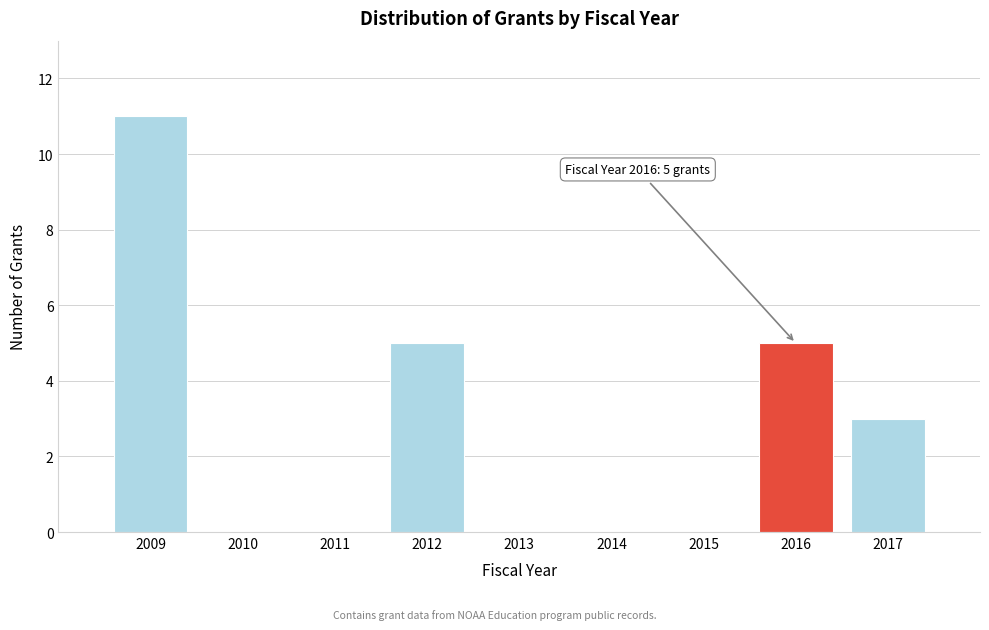

Reading left to right, extract all data points from this chart.

2009=11	2010=0	2011=0	2012=5	2013=0	2014=0	2015=0	2016=5	2017=3